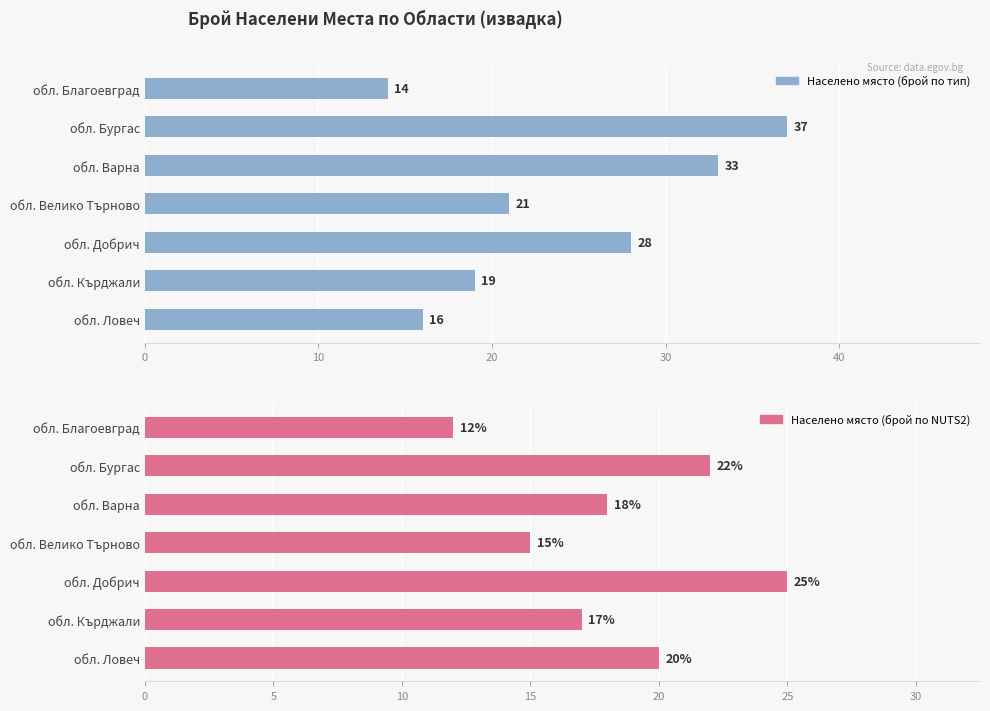

What is the sum of all Населено място (брой по NUTS2) values?

129